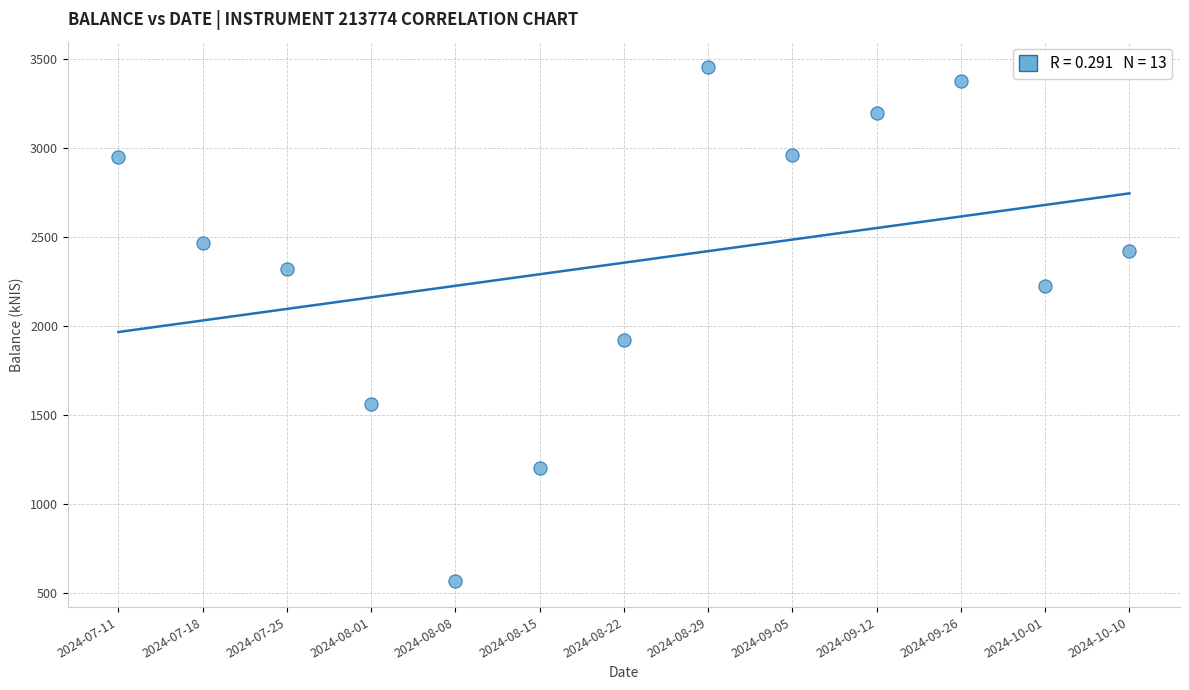

What Y value in the scatter plot is closest to 2009?

1924.7